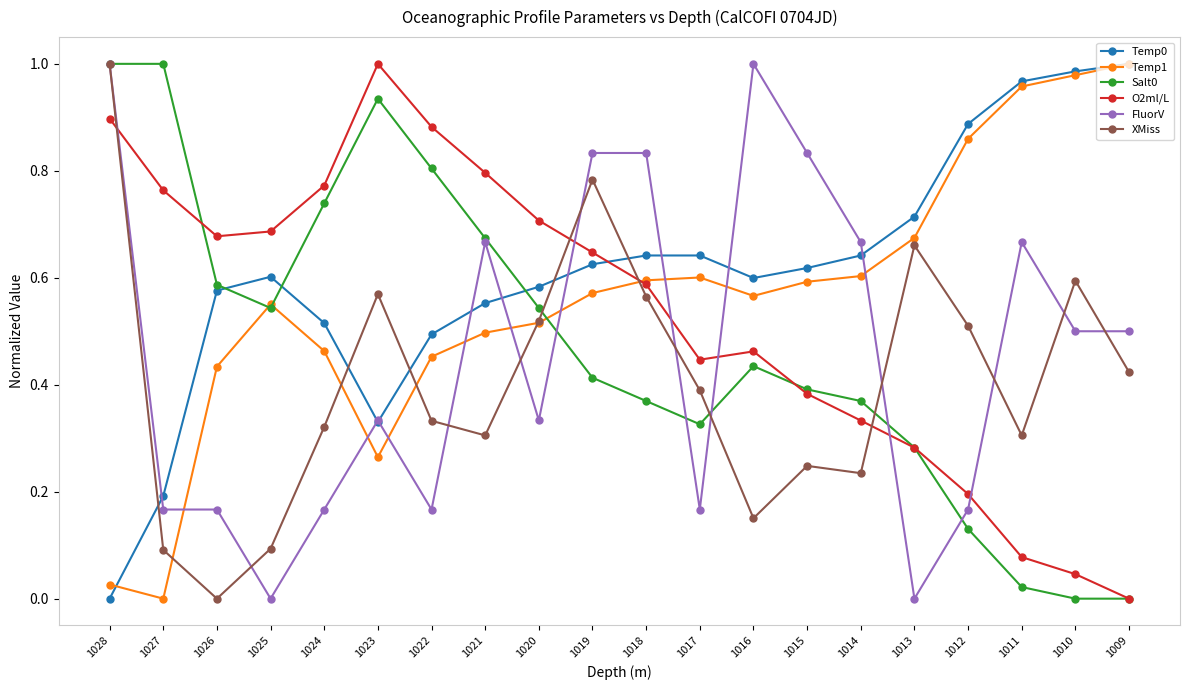

The value of FluorV at 1025 is -0.7. True or false?

False